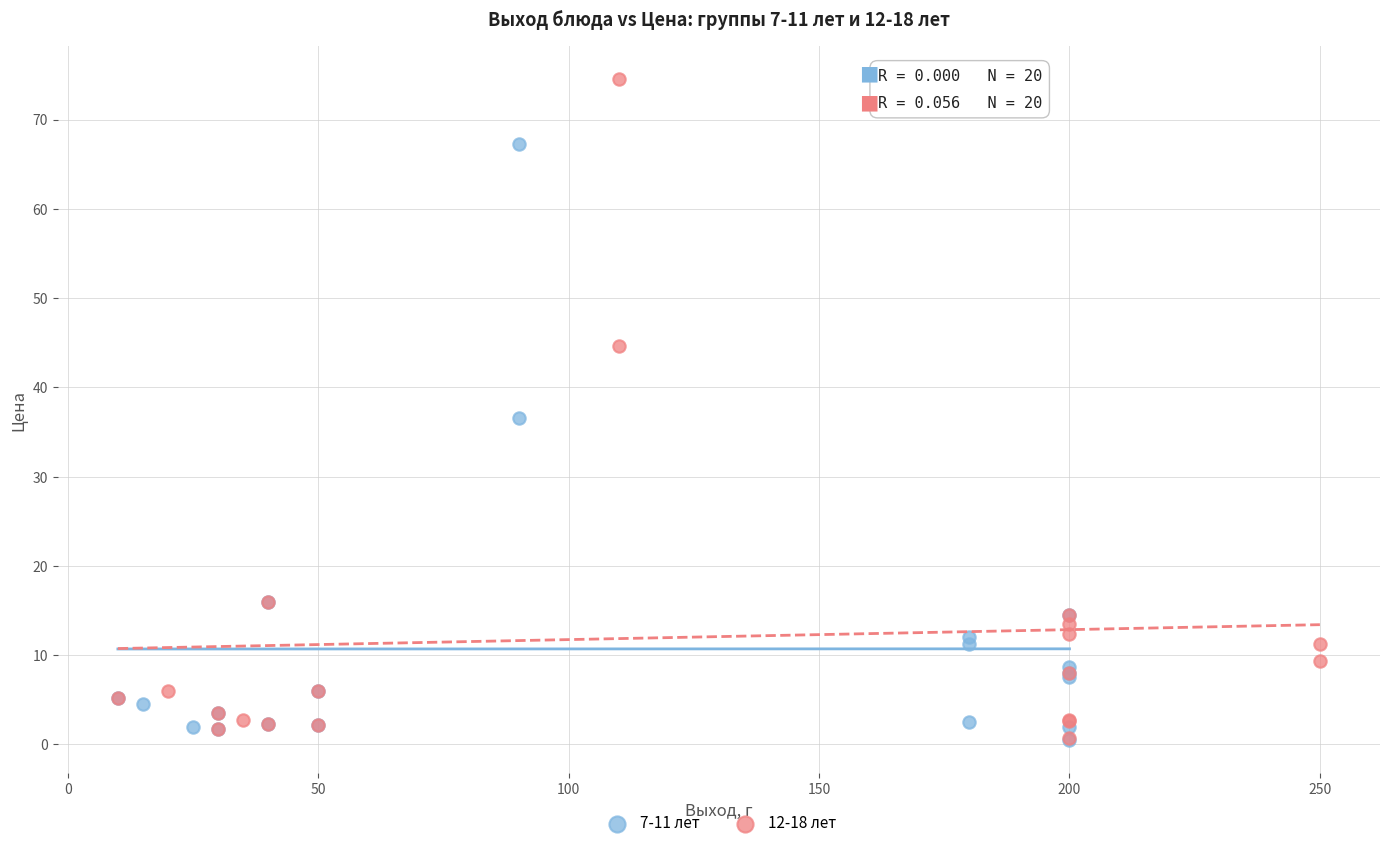

What are all the series names shown in the legend?

7-11 лет, 12-18 лет